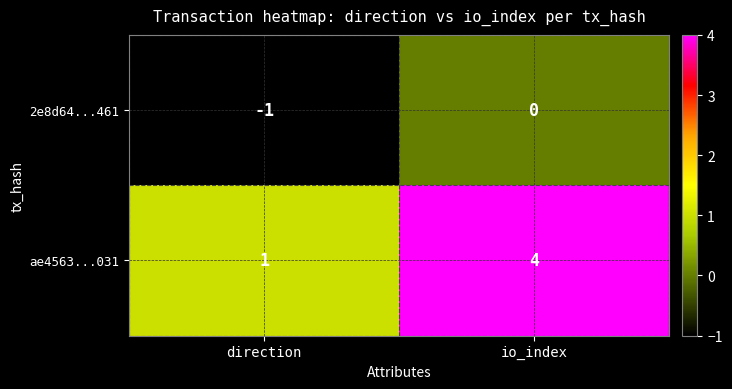

Is it true that 2e8d64...461 equals -1 at direction?

True